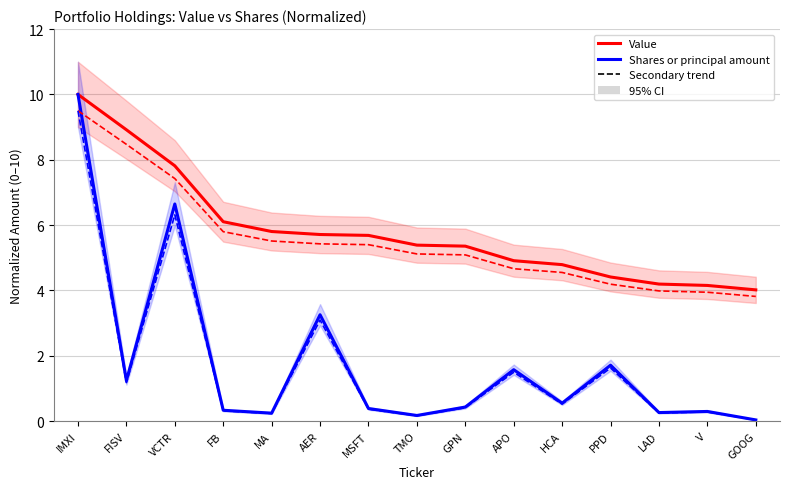

Is this an area chart (filled region under the line)?

No